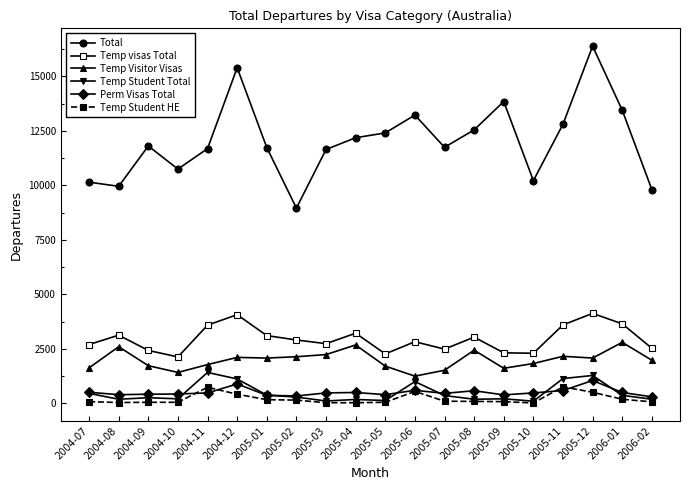

How many lines are shown in the chart?

6